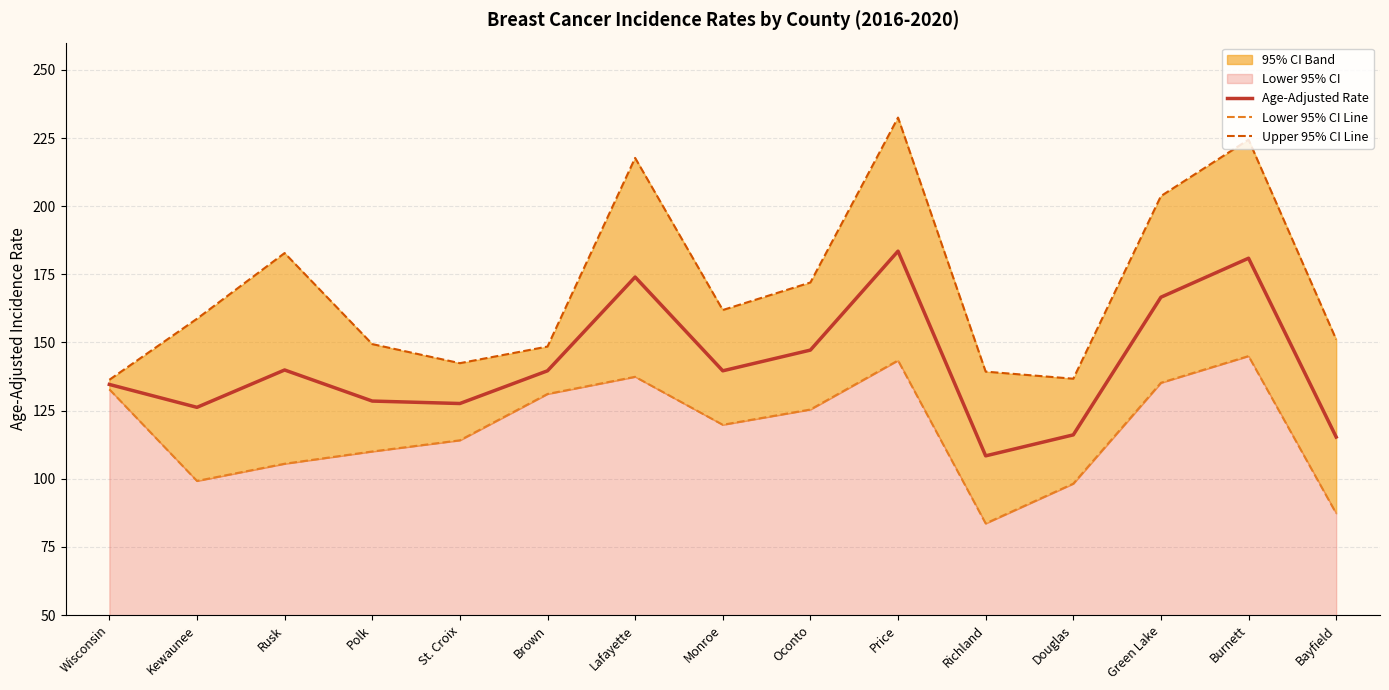

True or false: Lower 95% CI Line has a value of 62.2 at Wisconsin.

False